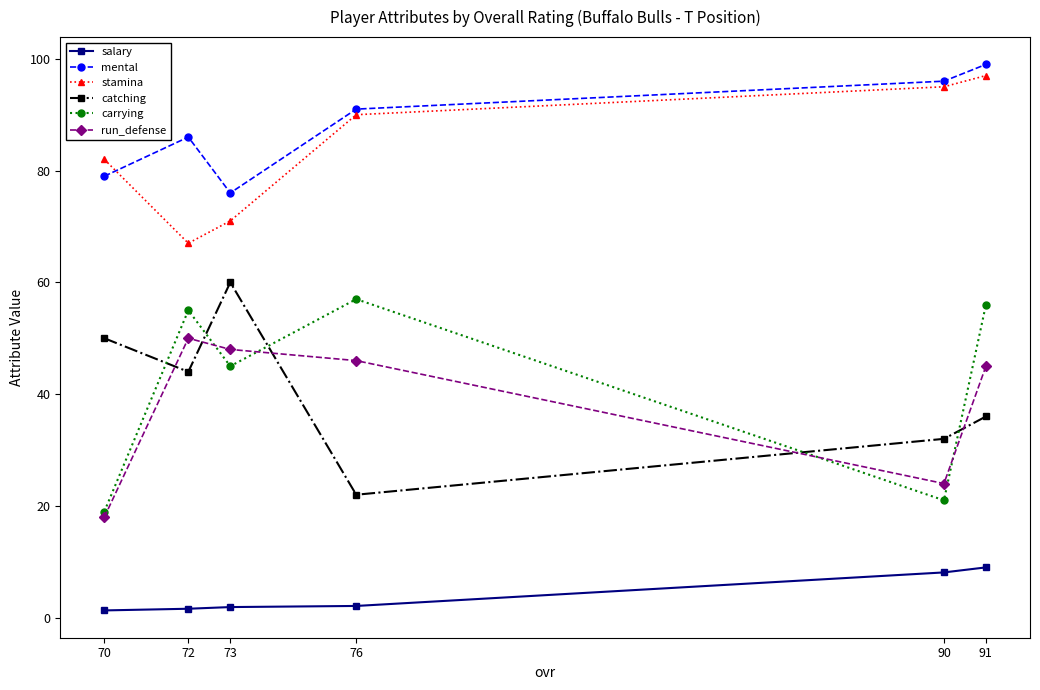

At which label does catching reach its peak?

73